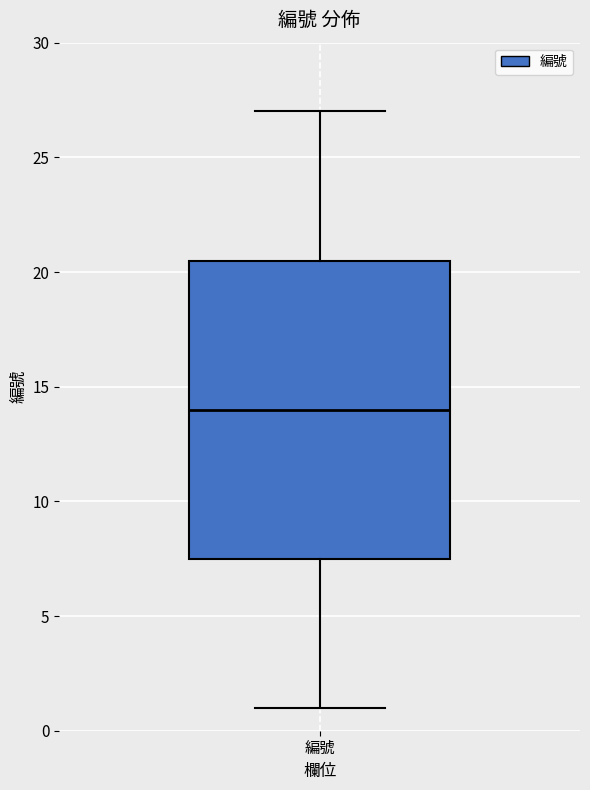

Read this box plot against the y-axis: the position of the median line, the range covered by the box, and the ends of both whiskers. The values are not printed on the chart, so give them approximately, as read against the axis.

median 14.0, box 7.5 to 20.5, whiskers 1.0 to 27.0